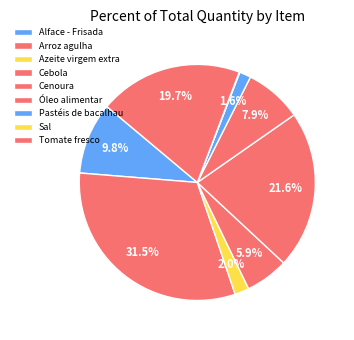

Rank the categories by value from highest to lowest.

Arroz agulha, Cenoura, Tomate fresco, Alface - Frisada, Óleo alimentar, Cebola, Azeite virgem extra, Pastéis de bacalhau, Sal